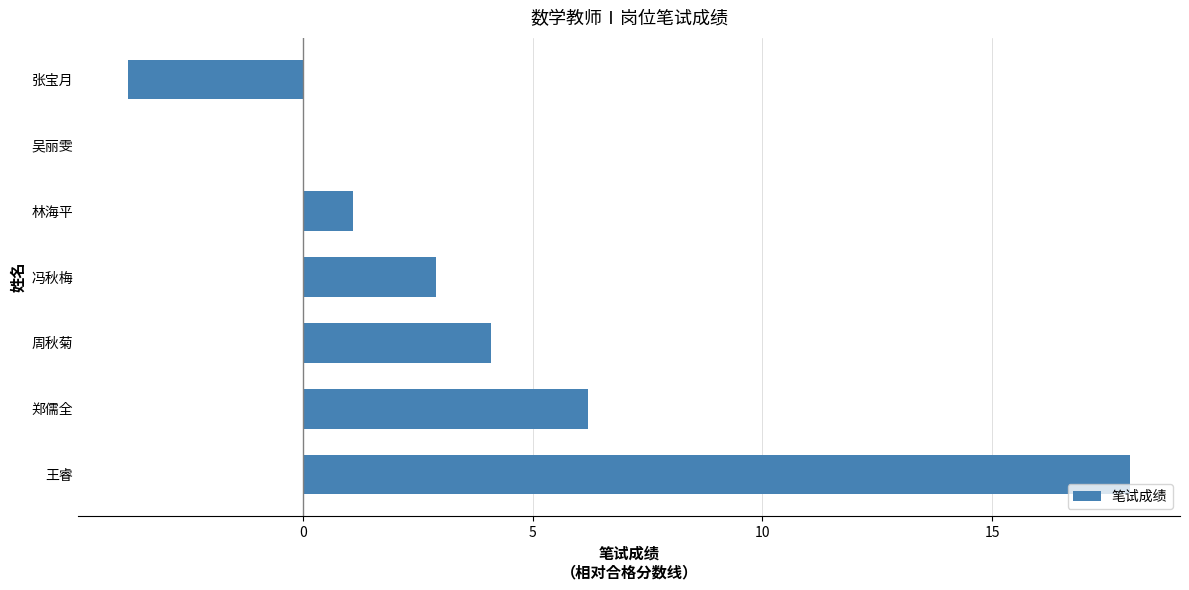

What is the average value?

4.1